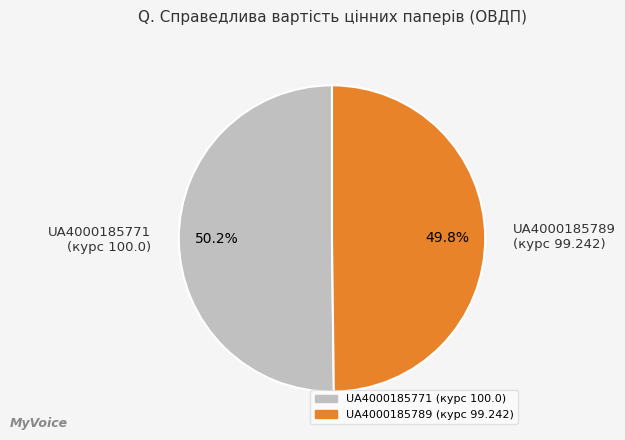

To the nearest percent, what is the average slice percentage?

50%